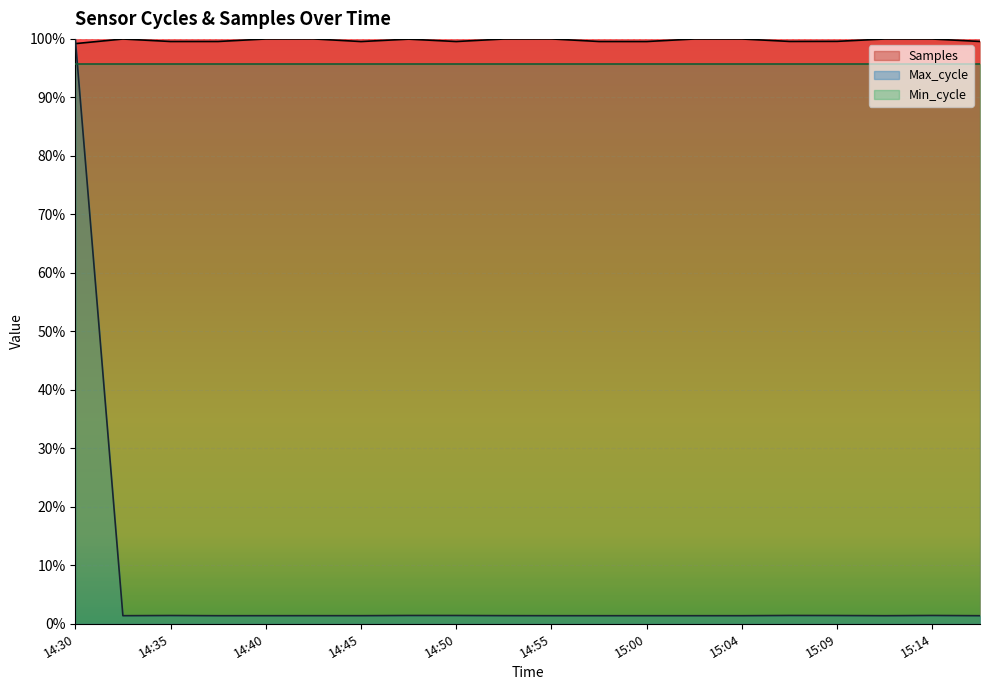

What are all the series names shown in the legend?

Samples, Max_cycle, Min_cycle